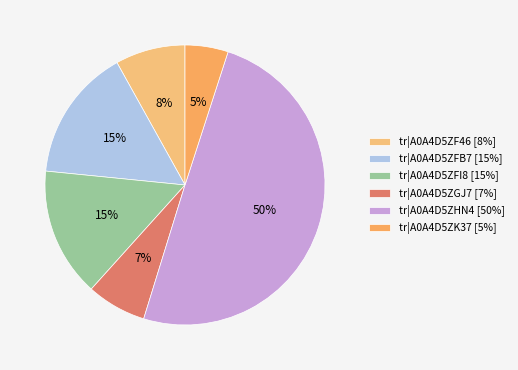

How many segments does this pie chart have?

6